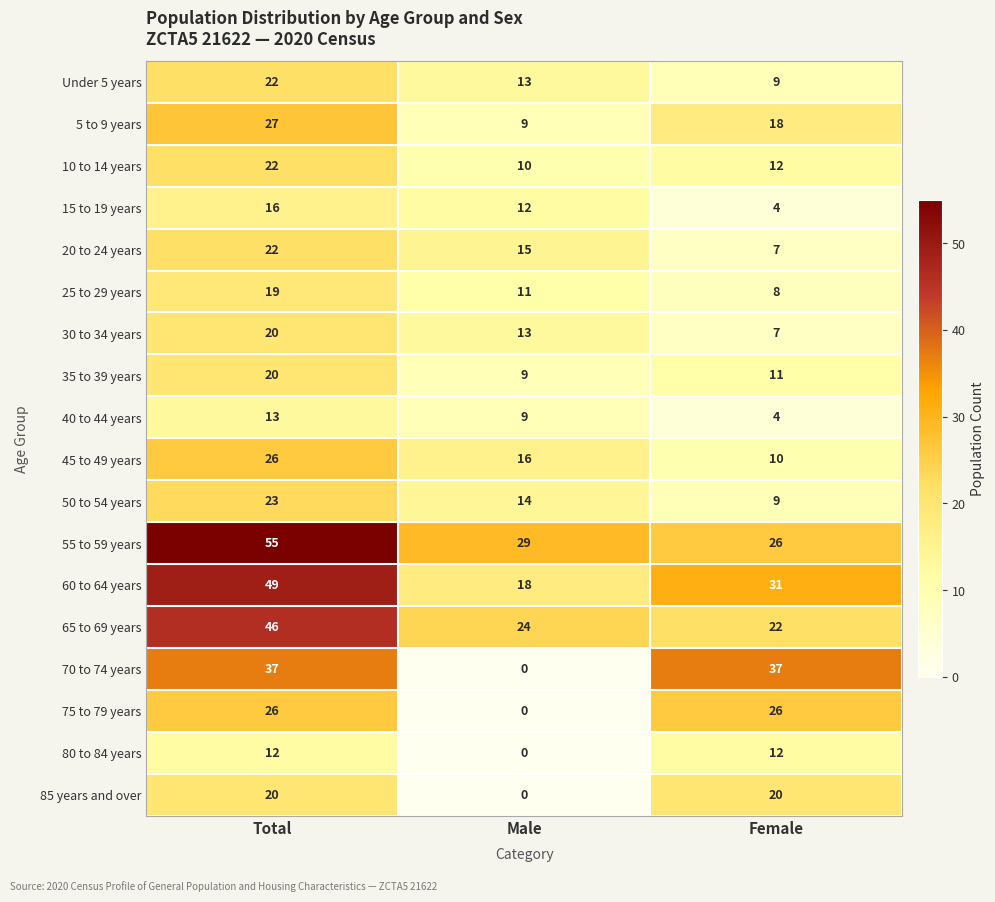

At which category is the sum across all series the highest?

Total